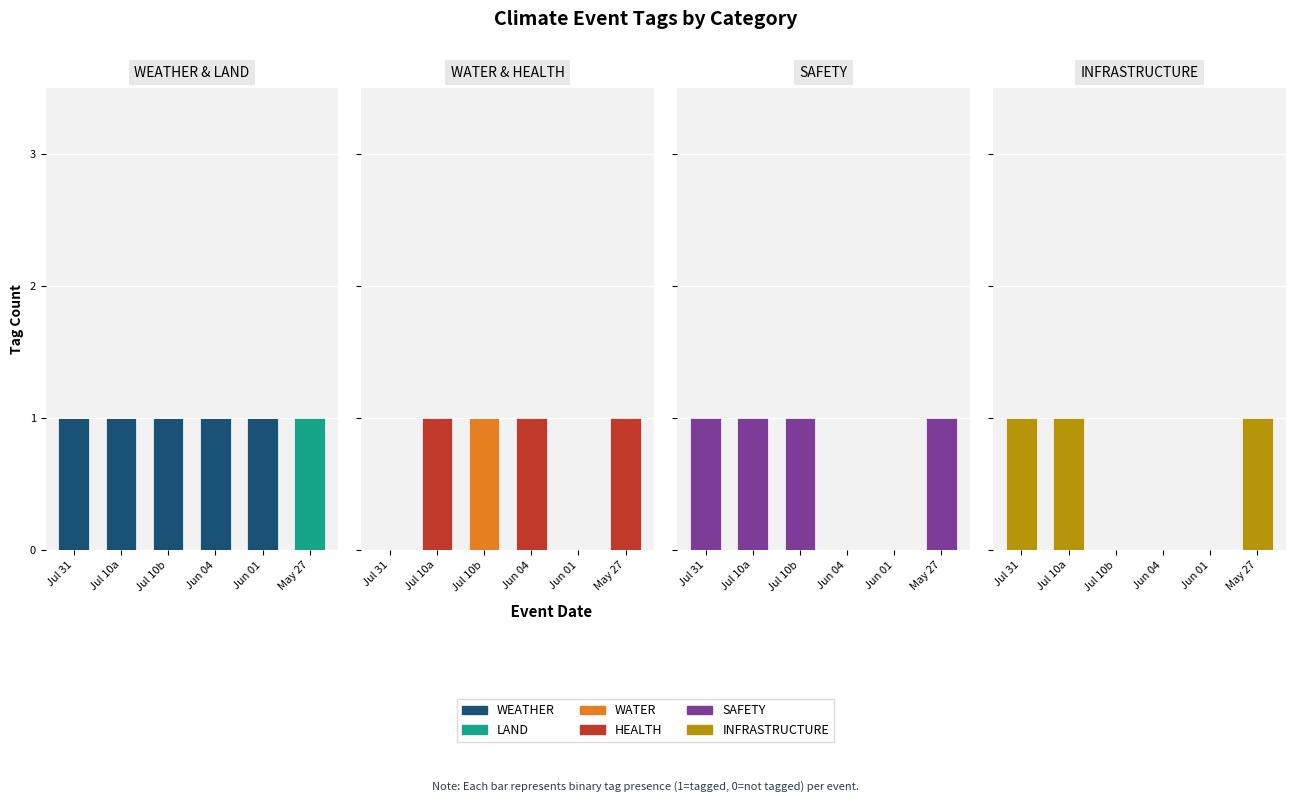

What position from the right is Jul 10b?

4